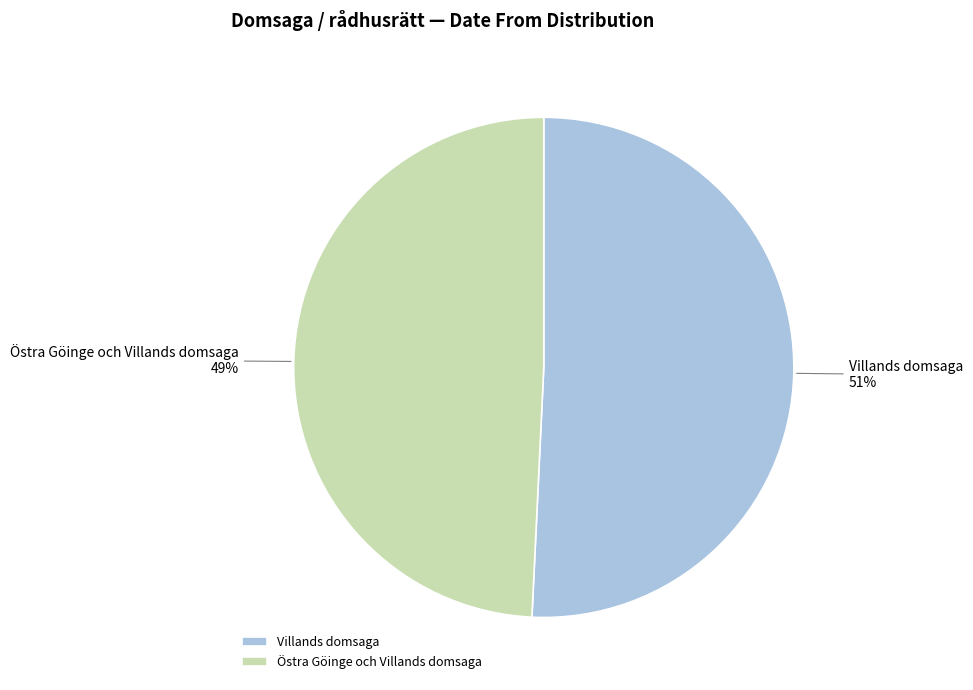

Between Östra Göinge och Villands domsaga and Villands domsaga, which is larger?

Villands domsaga